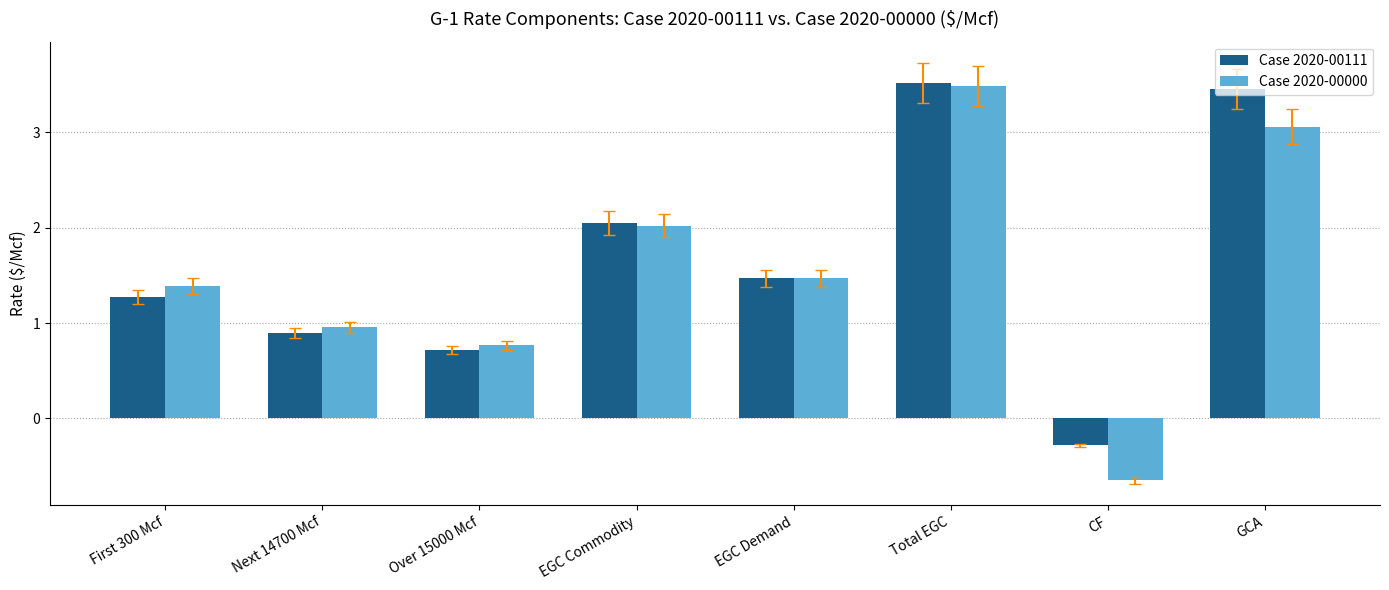

Is it true that Case 2020-00111 equals -0.1 at CF?

False